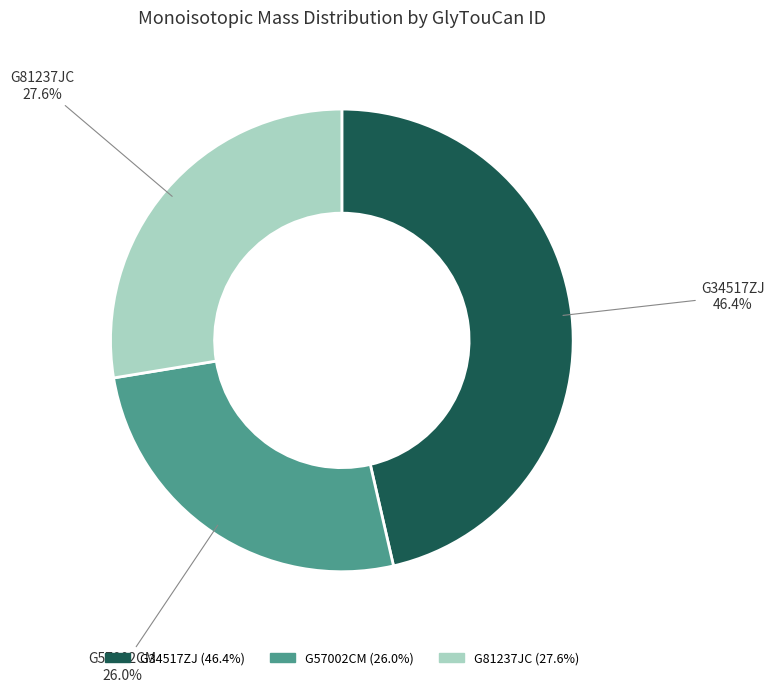

Approximately how many times larger is the value at G34517ZJ compared to G57002CM?

1.8